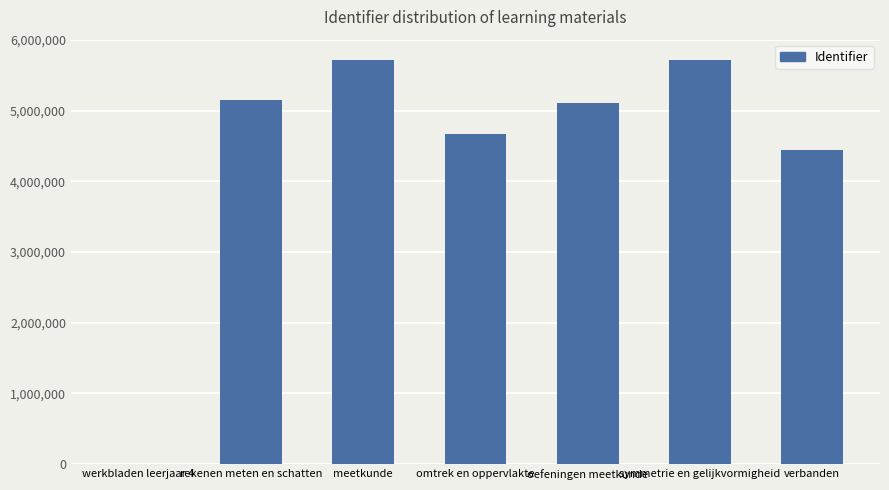

What is the maximum value shown in the chart?

5716423